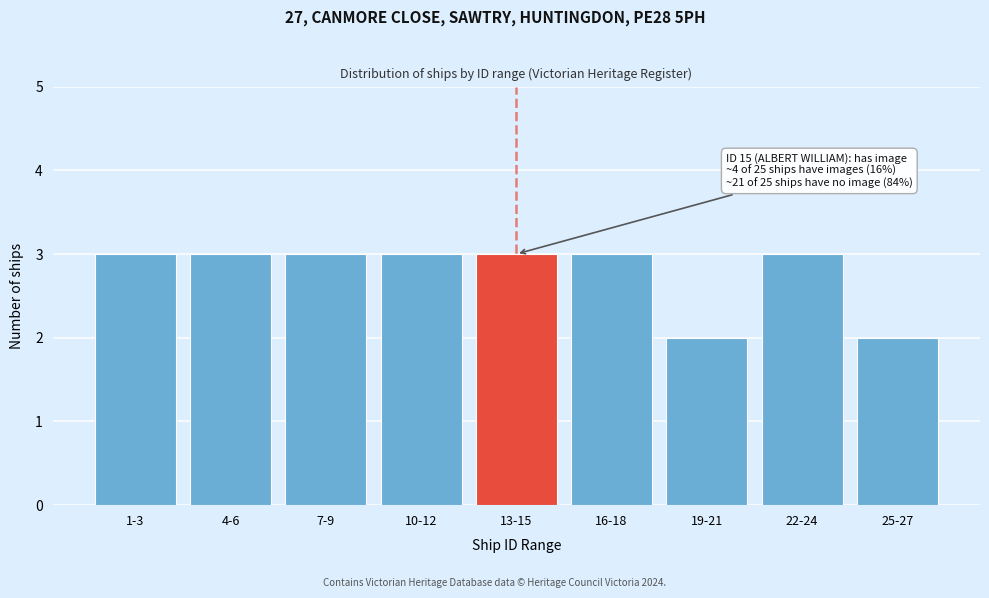

Reading right to left, extract all data points from this chart.

2	3	2	3	3	3	3	3	3